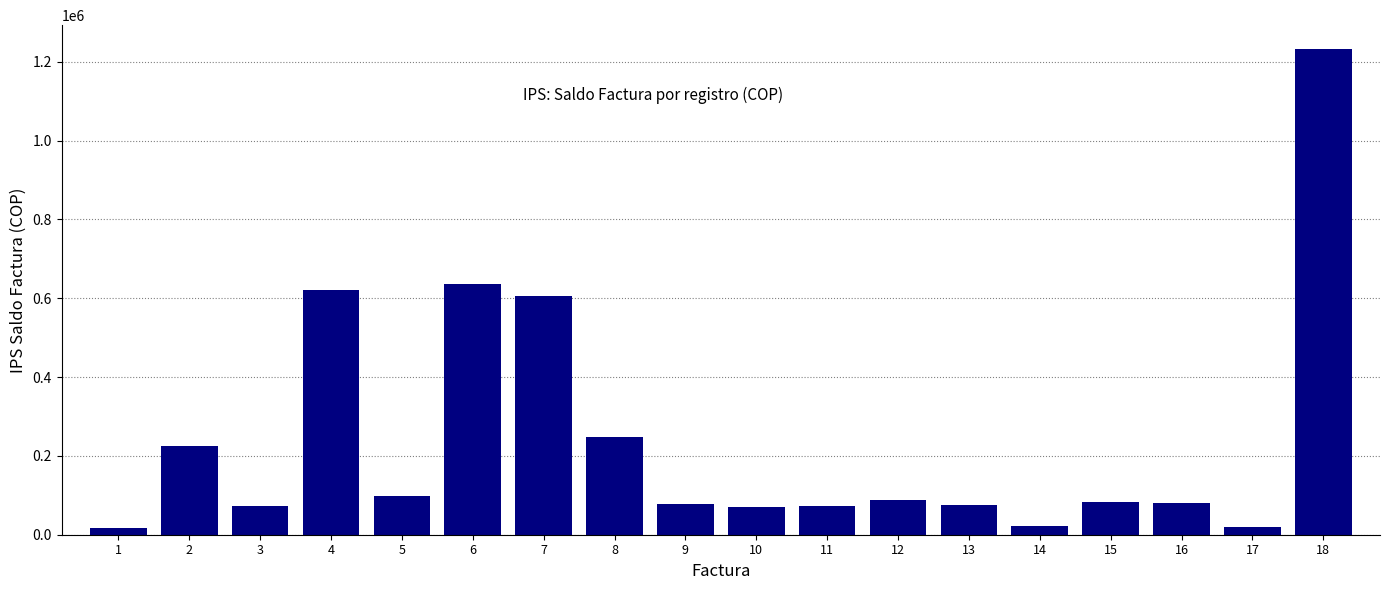

Does the chart contain any negative values?

No